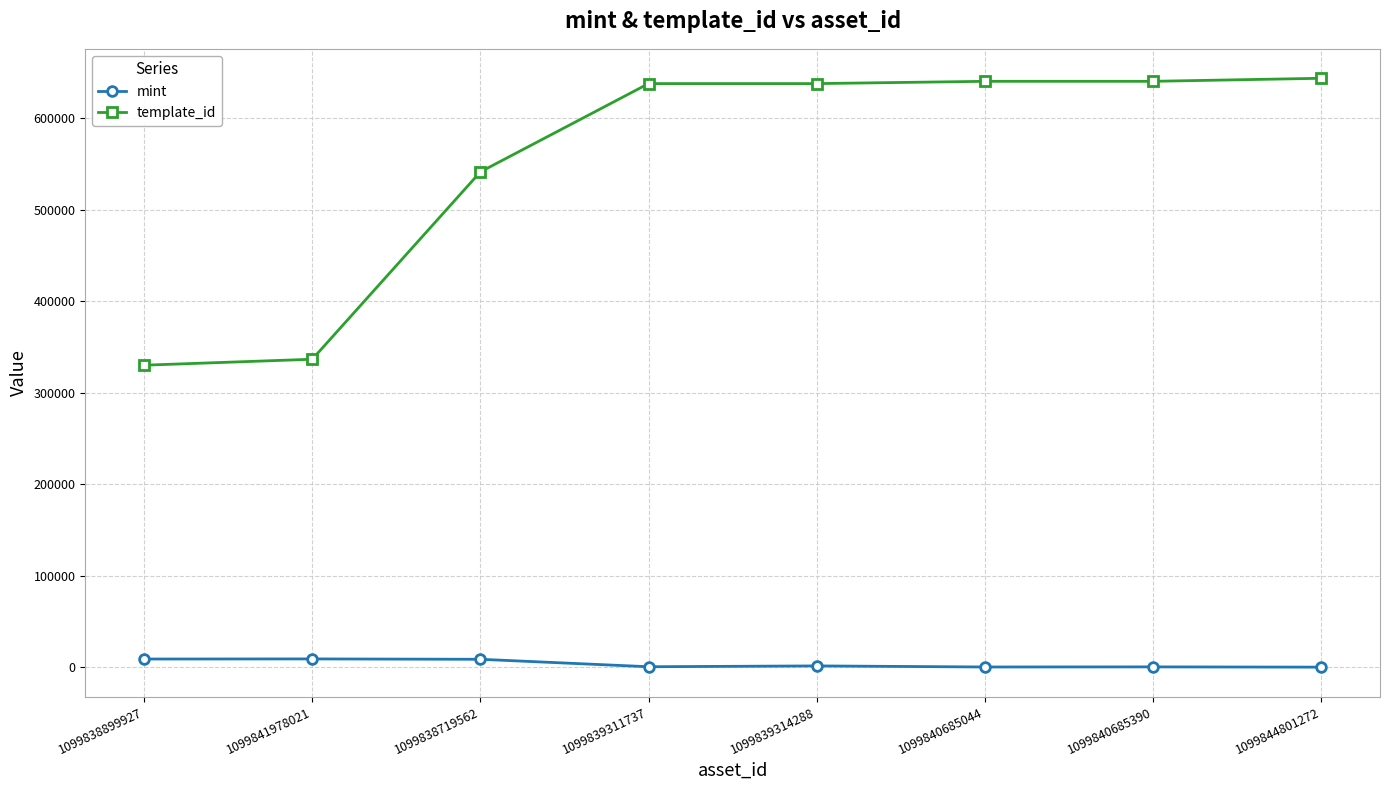

True or false: template_id has a value of 643753 at 1099844801272.

True